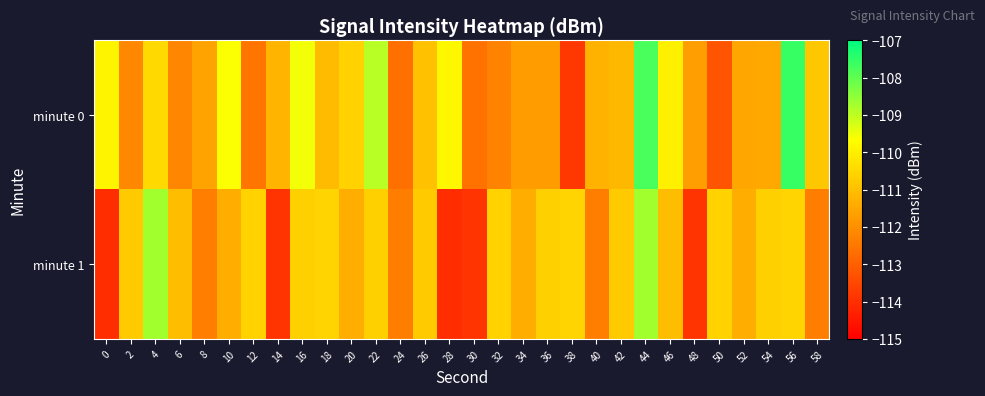

Which series has the widest spread of values?

minute 0